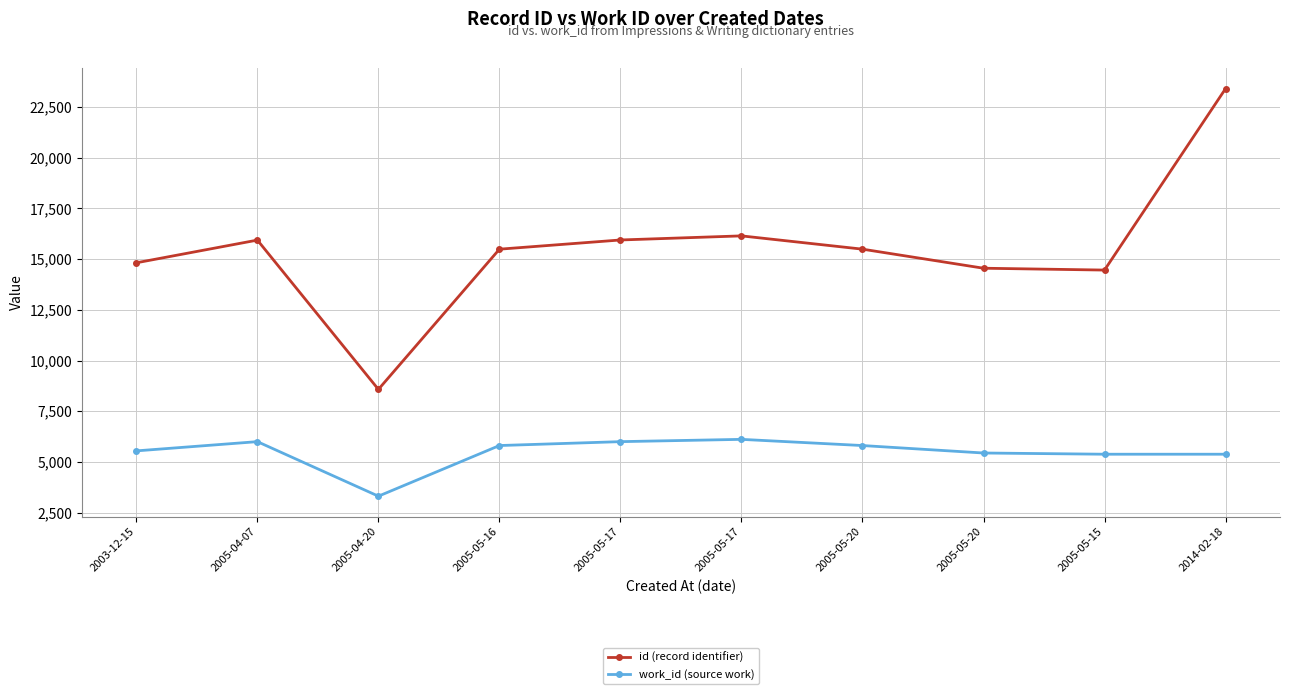

Between 2005-05-16 and 2005-05-20, which series saw the biggest shift?

id (record identifier)